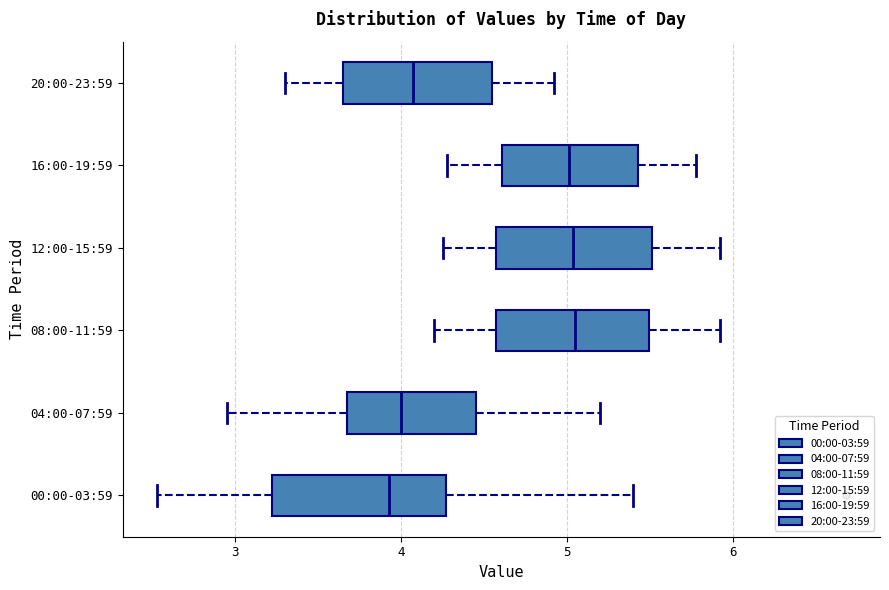

Reading bottom to top, transcribe this box plot: for each box, give where its median line is, the range the box spans, and where its two whiskers end, as read against the x-axis. The values are not printed on the chart, so give them approximately, as read against the axis.

00:00-03:59: median 3.9, box 3.2 to 4.3, whiskers 2.5 to 5.4
04:00-07:59: median 4.0, box 3.7 to 4.5, whiskers 3.0 to 5.2
08:00-11:59: median 5.1, box 4.6 to 5.5, whiskers 4.2 to 5.9
12:00-15:59: median 5.0, box 4.6 to 5.5, whiskers 4.3 to 5.9
16:00-19:59: median 5.0, box 4.6 to 5.4, whiskers 4.3 to 5.8
20:00-23:59: median 4.1, box 3.7 to 4.6, whiskers 3.3 to 4.9